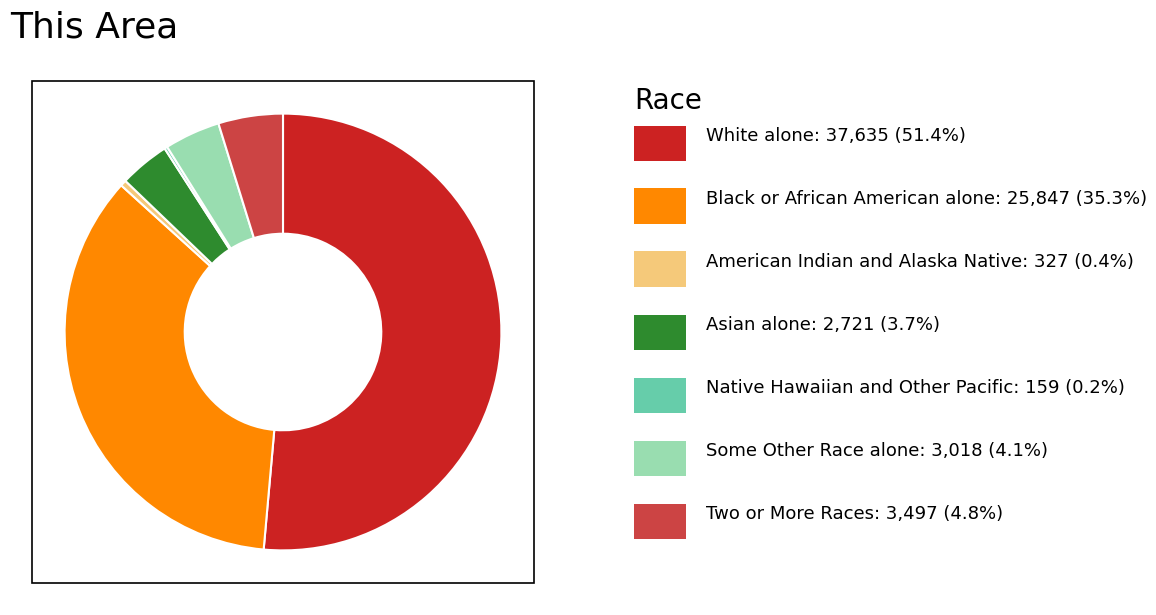

Is there a majority slice in this chart?

Yes